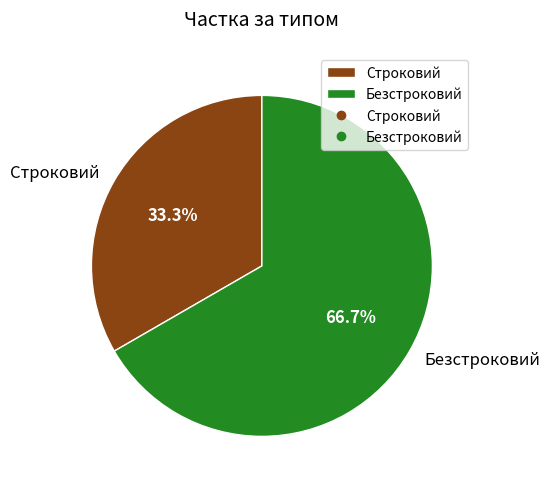

Is it true that Безстроковий is 67% of the pie?

True